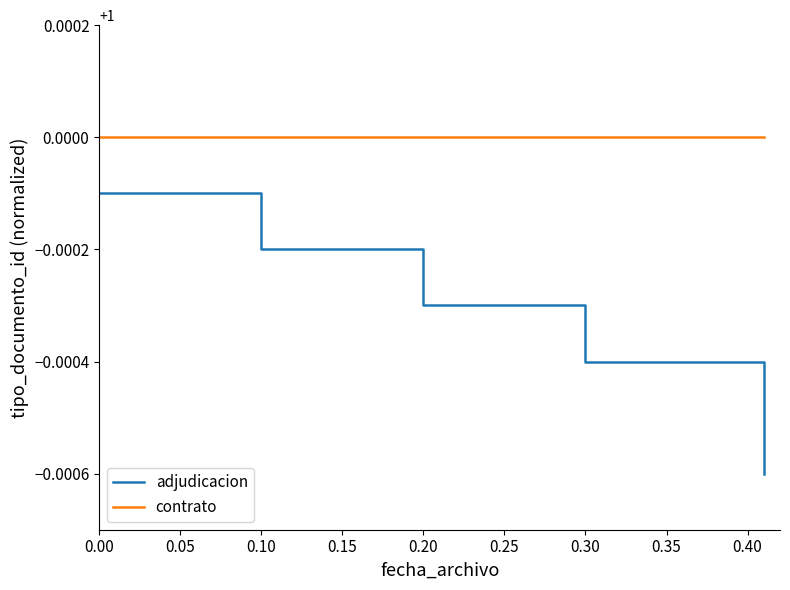

List the series in order of their peak value, lowest first.

adjudicacion, contrato